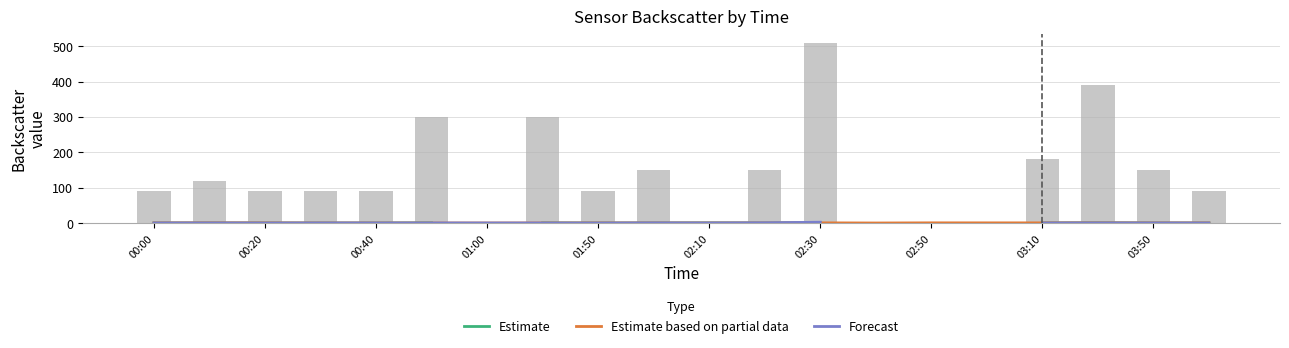

Between 02:30 and 03:50, which is larger?

02:30